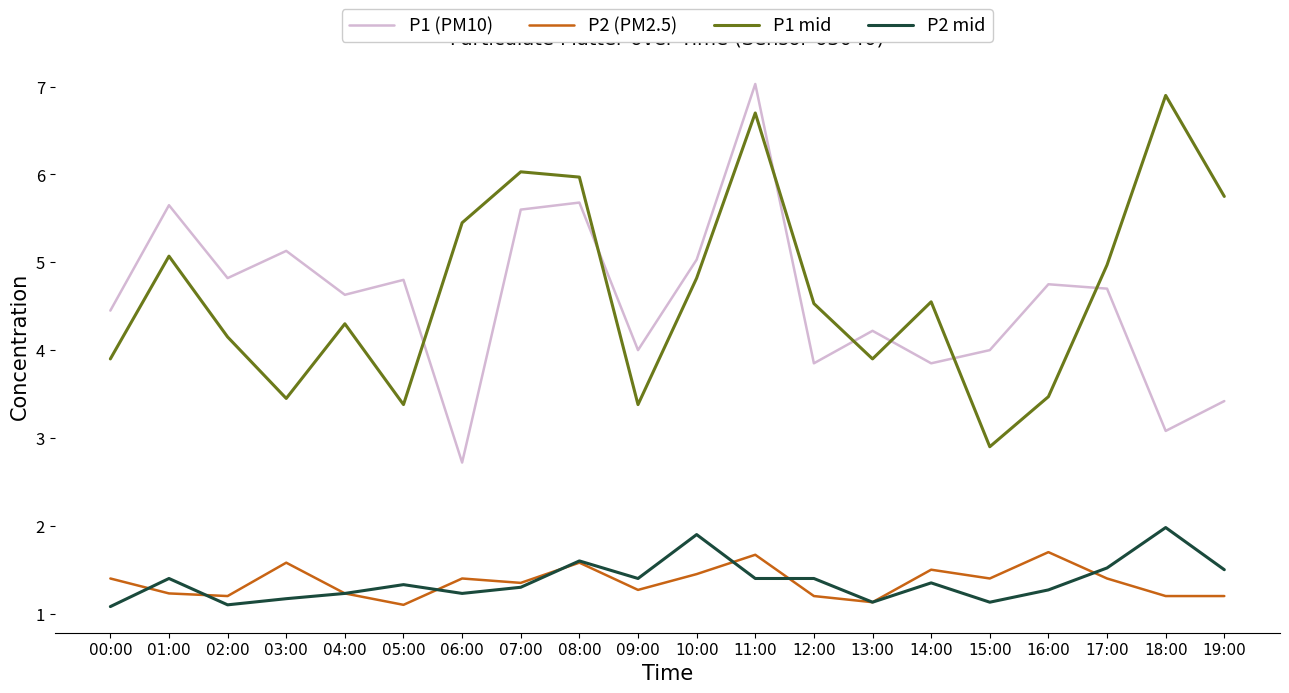

What is the minimum value shown in the chart?

1.1